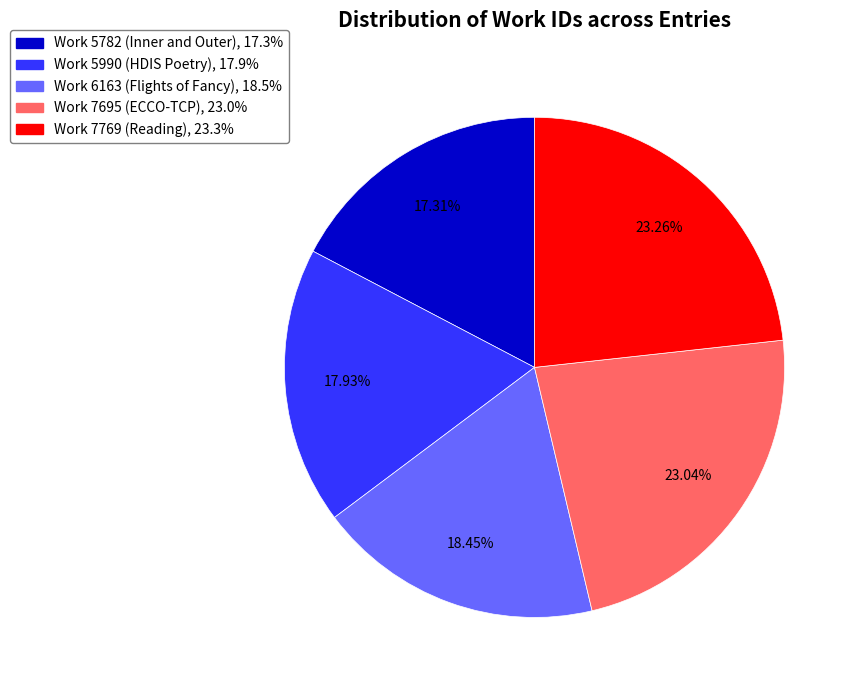

What is the ratio of the value at Work 5990 (HDIS Poetry) to the value at Work 7769 (Reading)?

0.8